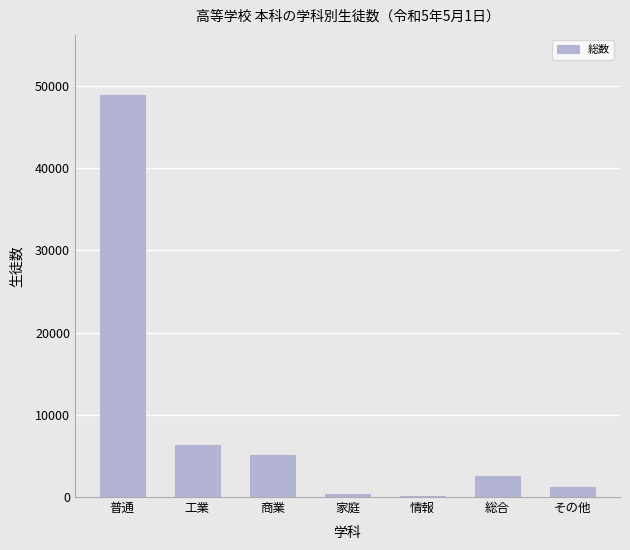

The value at その他 is 1184. True or false?

True